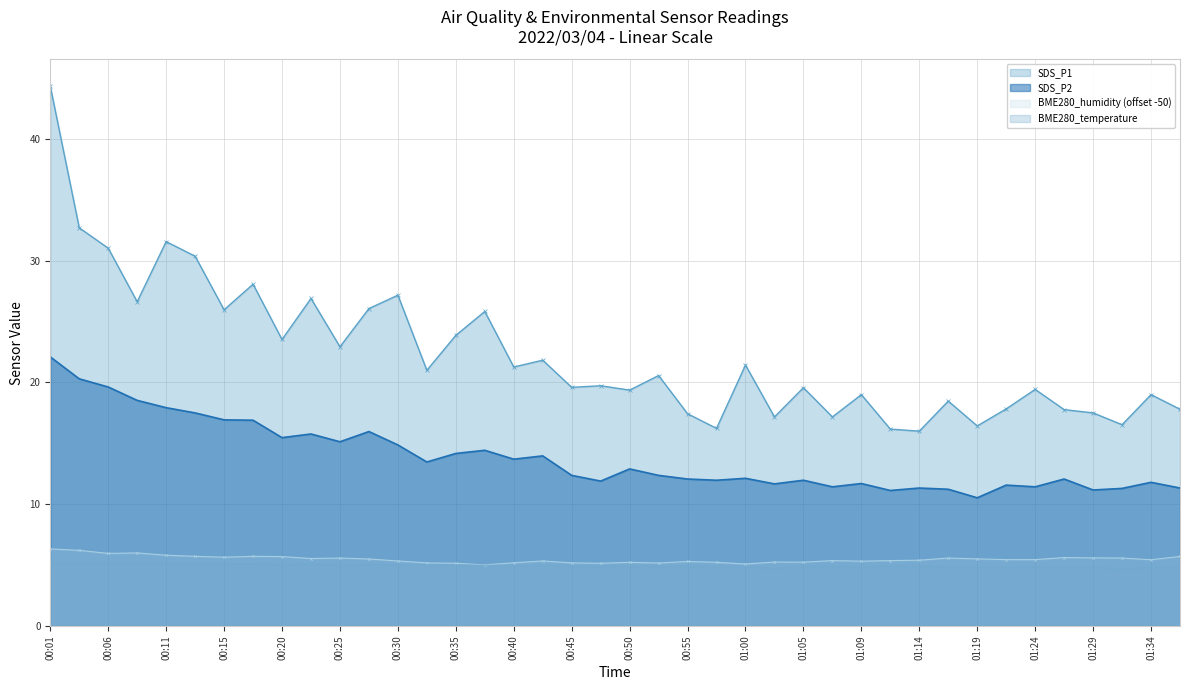

Which series has the largest total across all categories?

SDS_P1